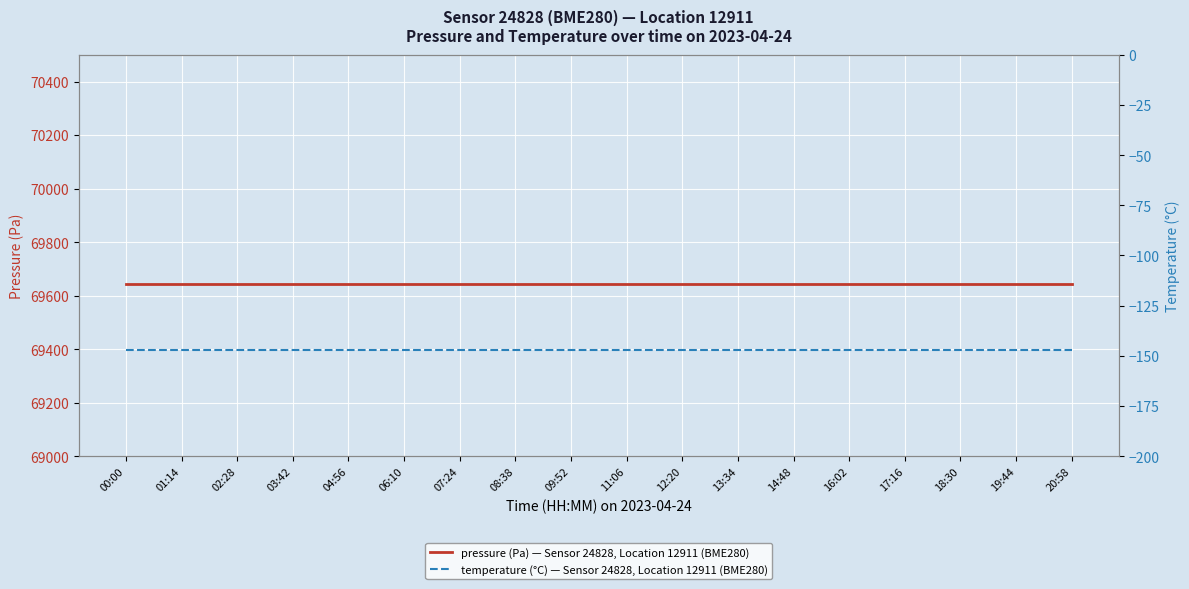

True or false: temperature (°C) — Sensor 24828, Location 12911 (BME280) and pressure (Pa) — Sensor 24828, Location 12911 (BME280) intersect in this chart.

False